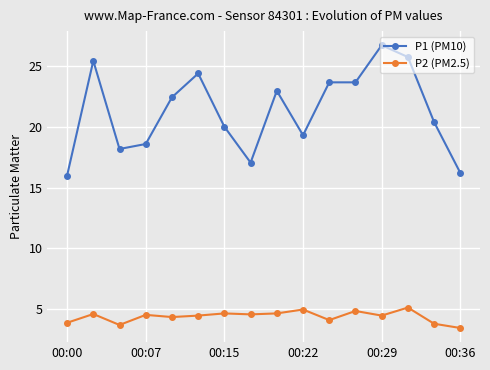

What is the value of the P1 (PM10) point at the 14th from the left?

25.7